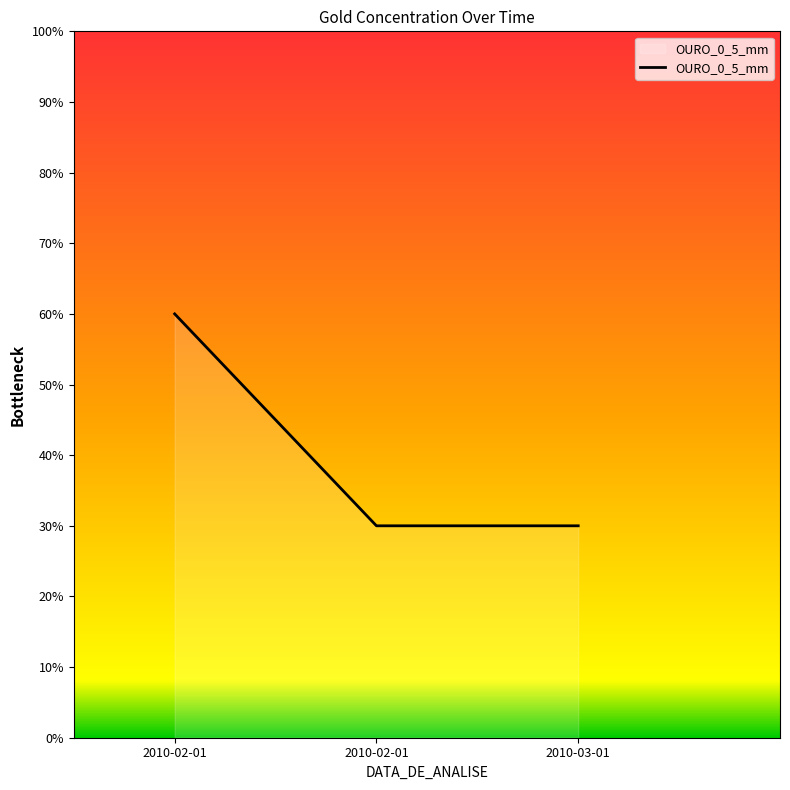

Reading left to right, list all the values displayed in this chart.

2010-02-01=60	2010-02-01=30	2010-03-01=30